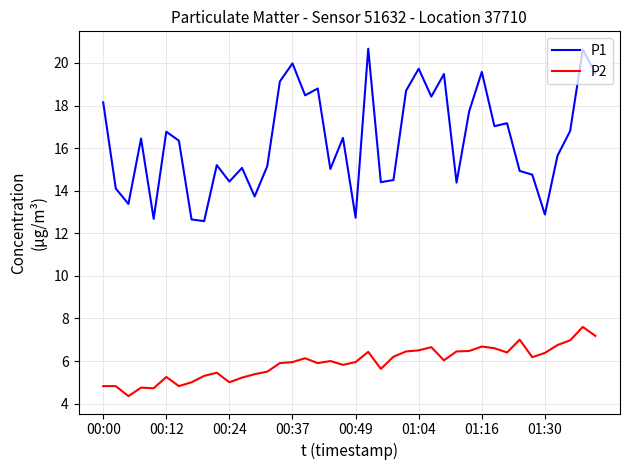

Which series has the largest range (max minus min)?

P1